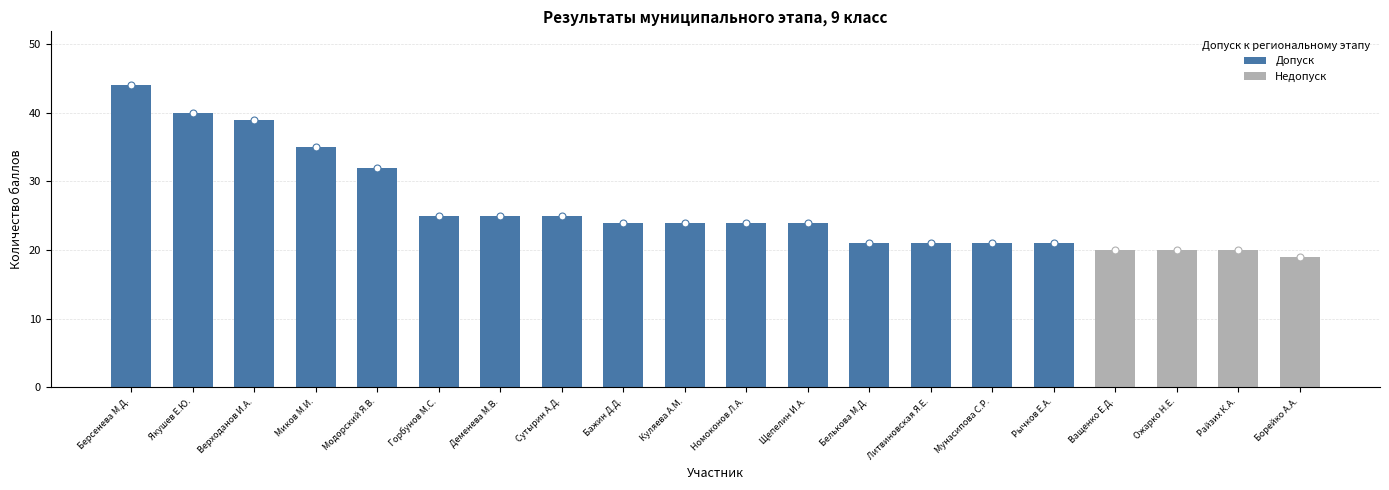

Approximately how many times larger is the value at Сутырин А.Д. compared to Щепелин И.А.?

1.0